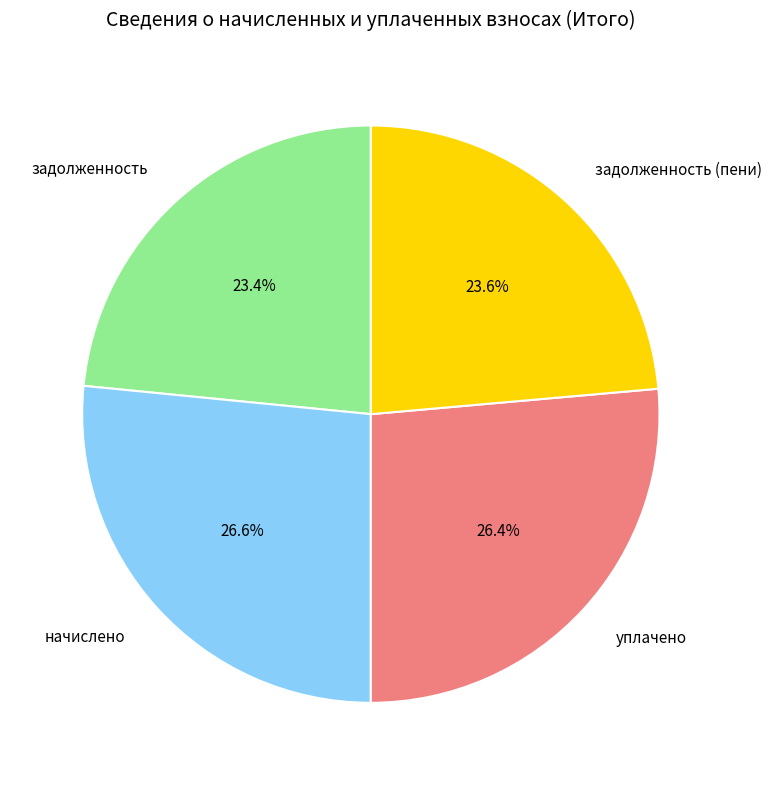

Approximately how many times larger is the value at уплачено compared to задолженность?

1.1